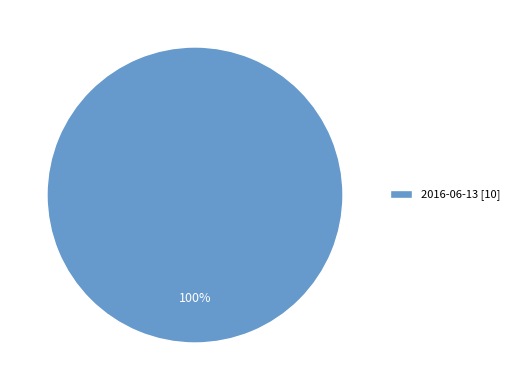

Is there a majority slice in this chart?

Yes